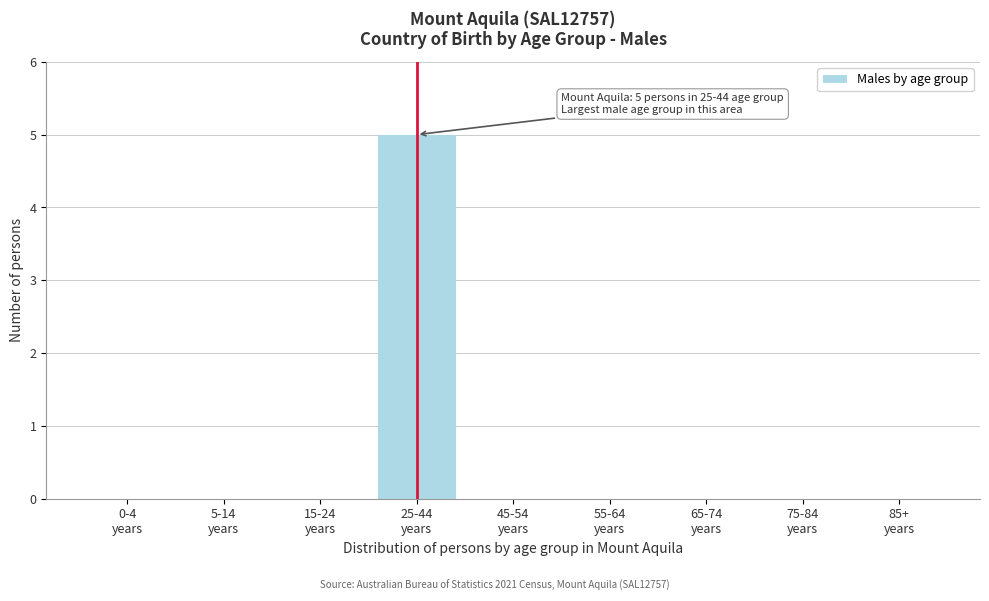

What is the maximum value shown in the chart?

5